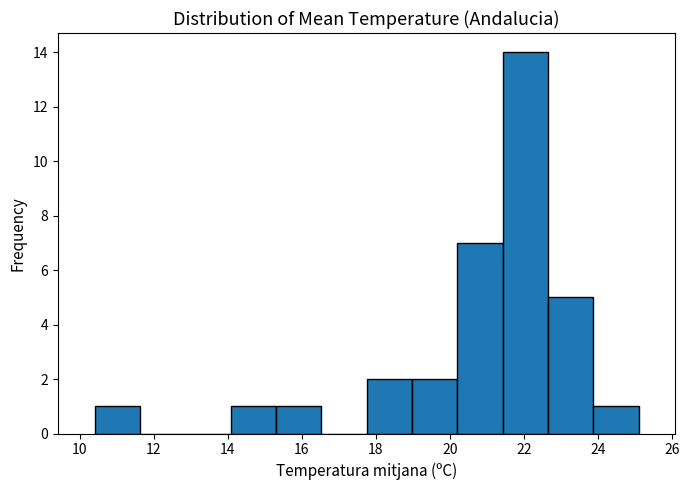

What is the height of the bar covering 10.4 to 11.6 on the x-axis? Neither the bar edges nor the heights are printed on the chart, so give them approximately, as read against the axes.

1